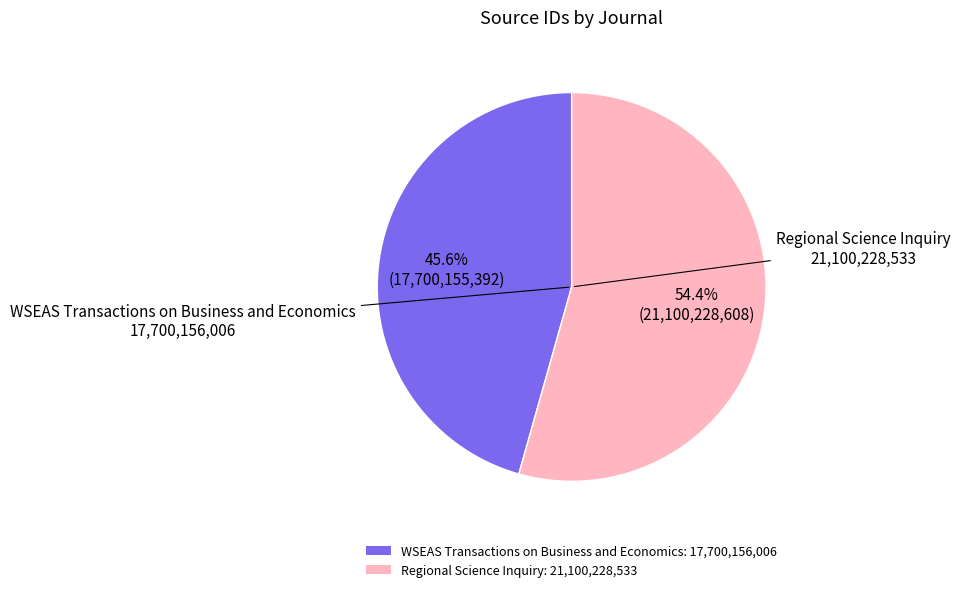

Which category has the smallest portion of the pie?

WSEAS Transactions on Business and Economics